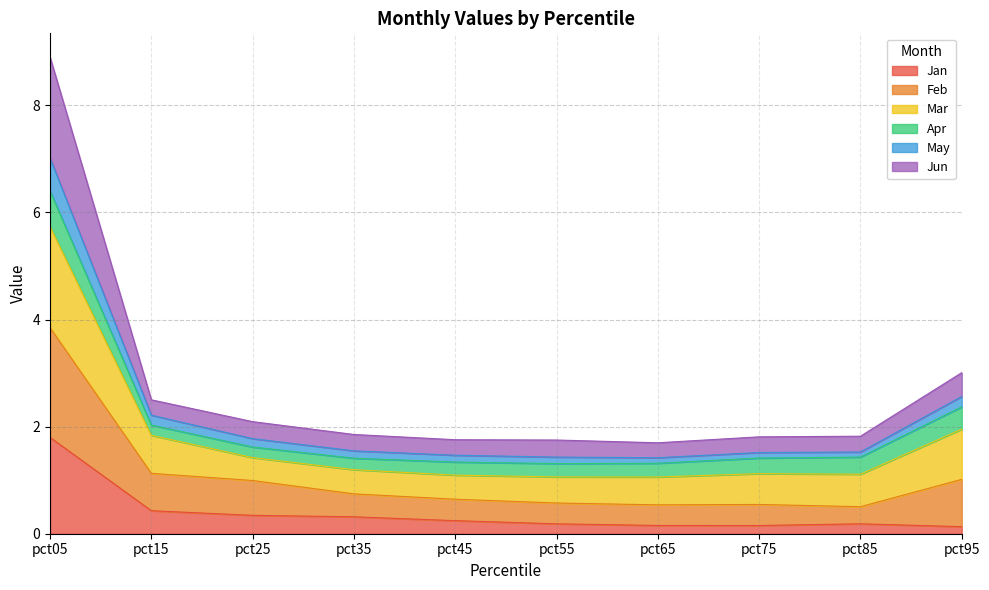

Rank the categories by Jan value from highest to lowest.

pct05, pct15, pct25, pct35, pct45, pct85, pct55, pct65, pct75, pct95